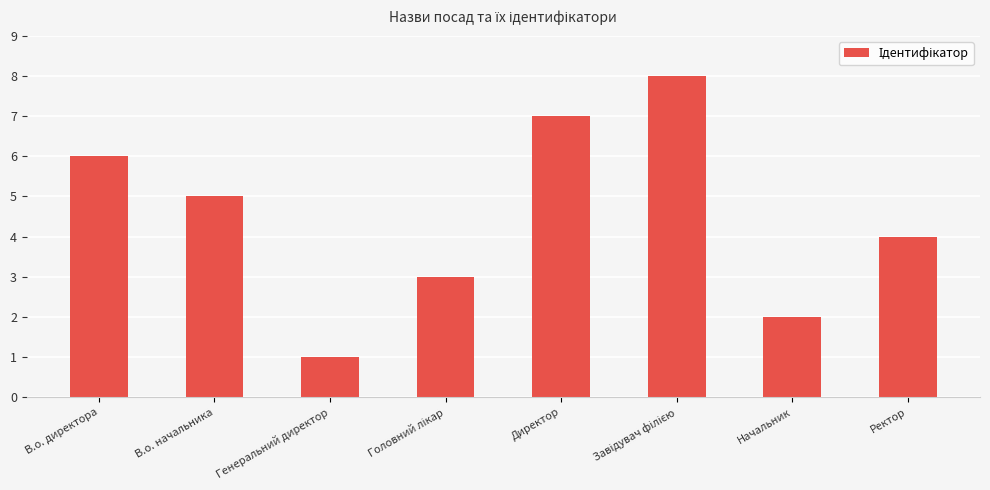

What is the change in value from В.о. директора to Директор?

+1